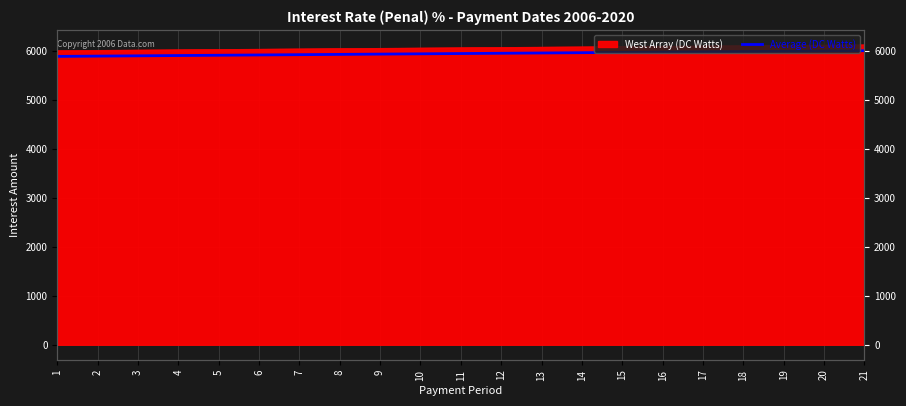

What is the change in value from 8 to 16?

+46.7